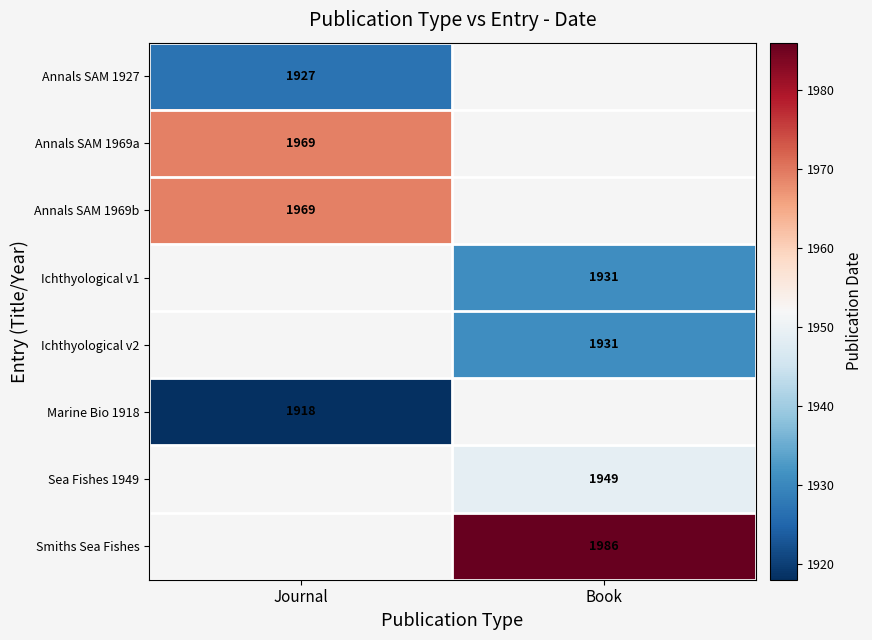

The Annals SAM 1969b series shows 3195 at Journal. True or false?

False